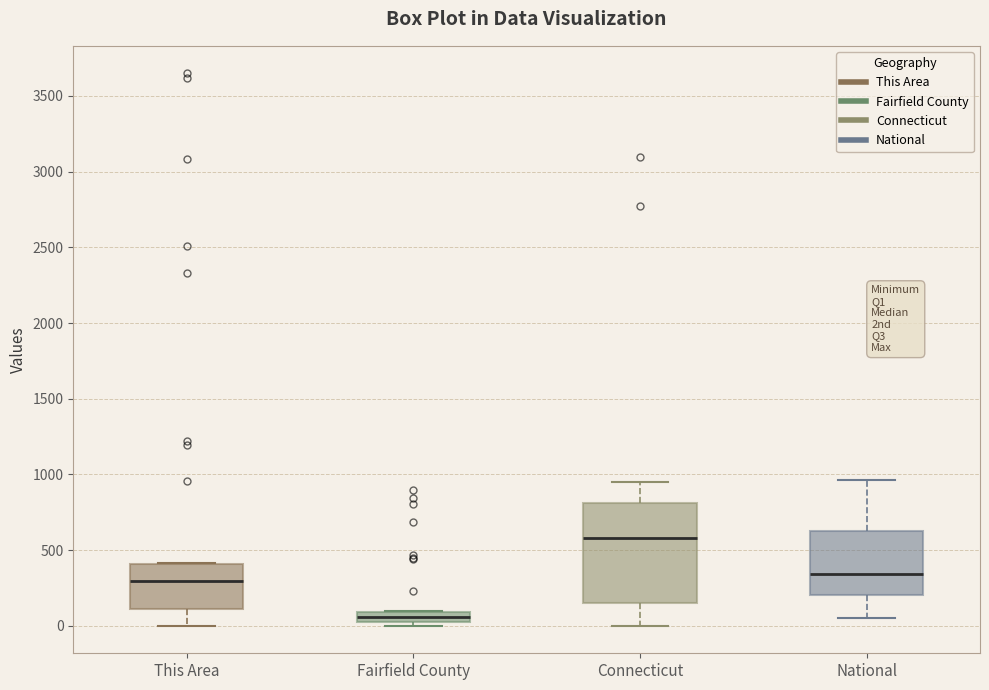

Which box's median line is the highest?

Connecticut